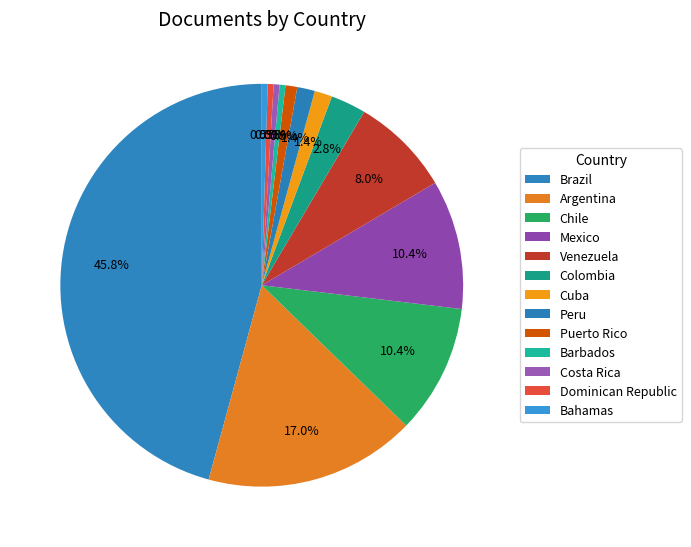

To the nearest percent, what is the difference between the Venezuela and Dominican Republic slice percentages?

8%